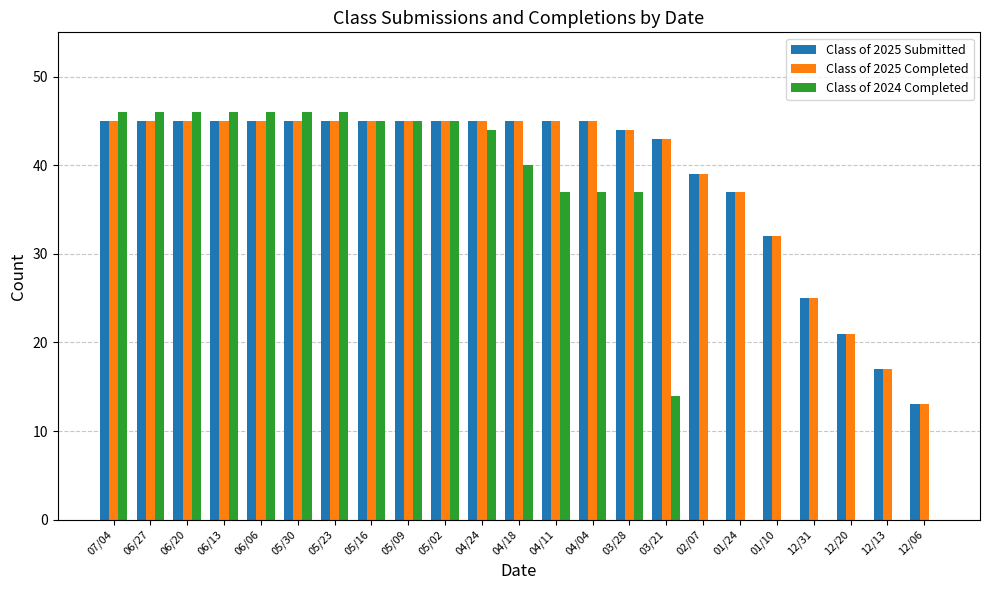

Count the number of categories in the chart.

23